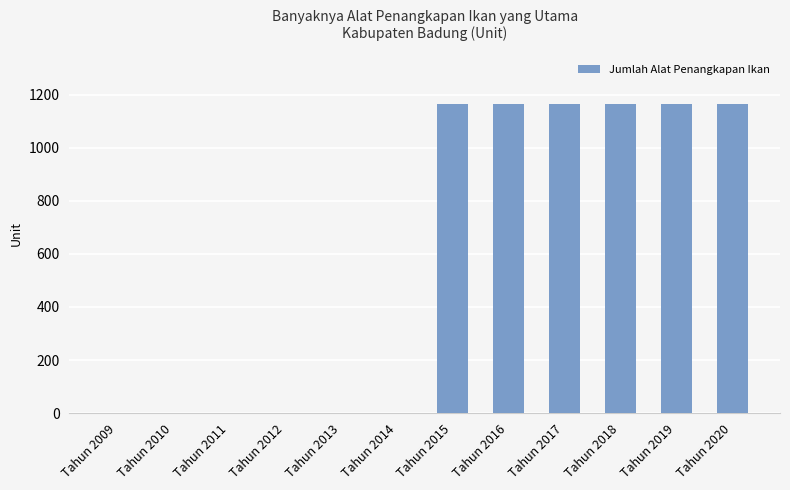

The value at Tahun 2016 is 1164. True or false?

True